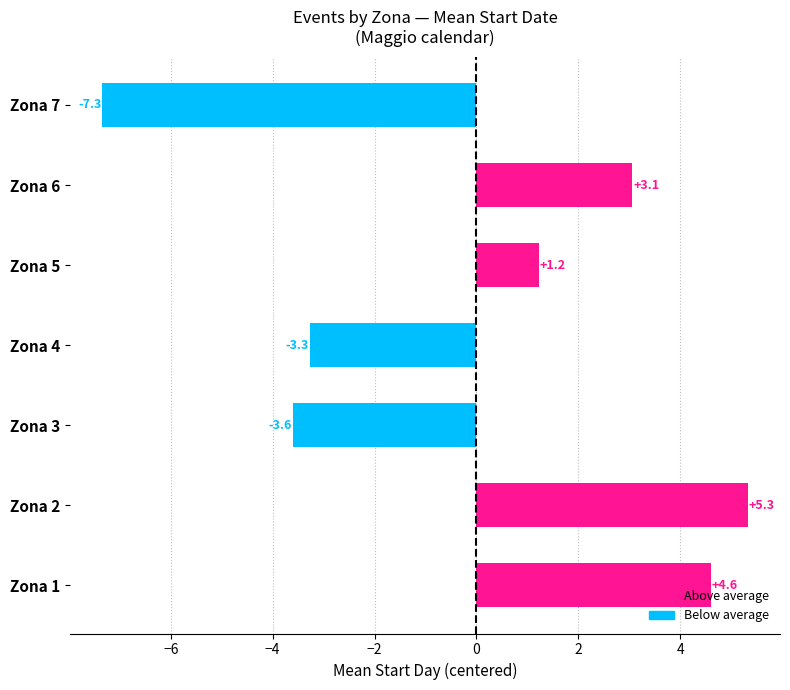

List the labels in order of value, largest first.

Zona 2, Zona 1, Zona 6, Zona 5, Zona 4, Zona 3, Zona 7